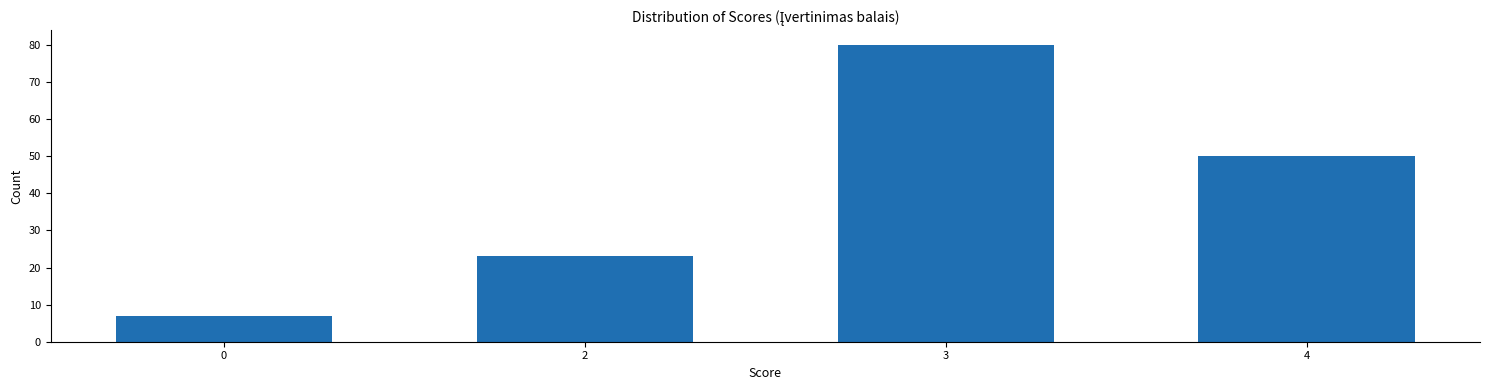

Reading left to right, transcribe all the data shown in this chart.

0=7	2=23	3=80	4=50